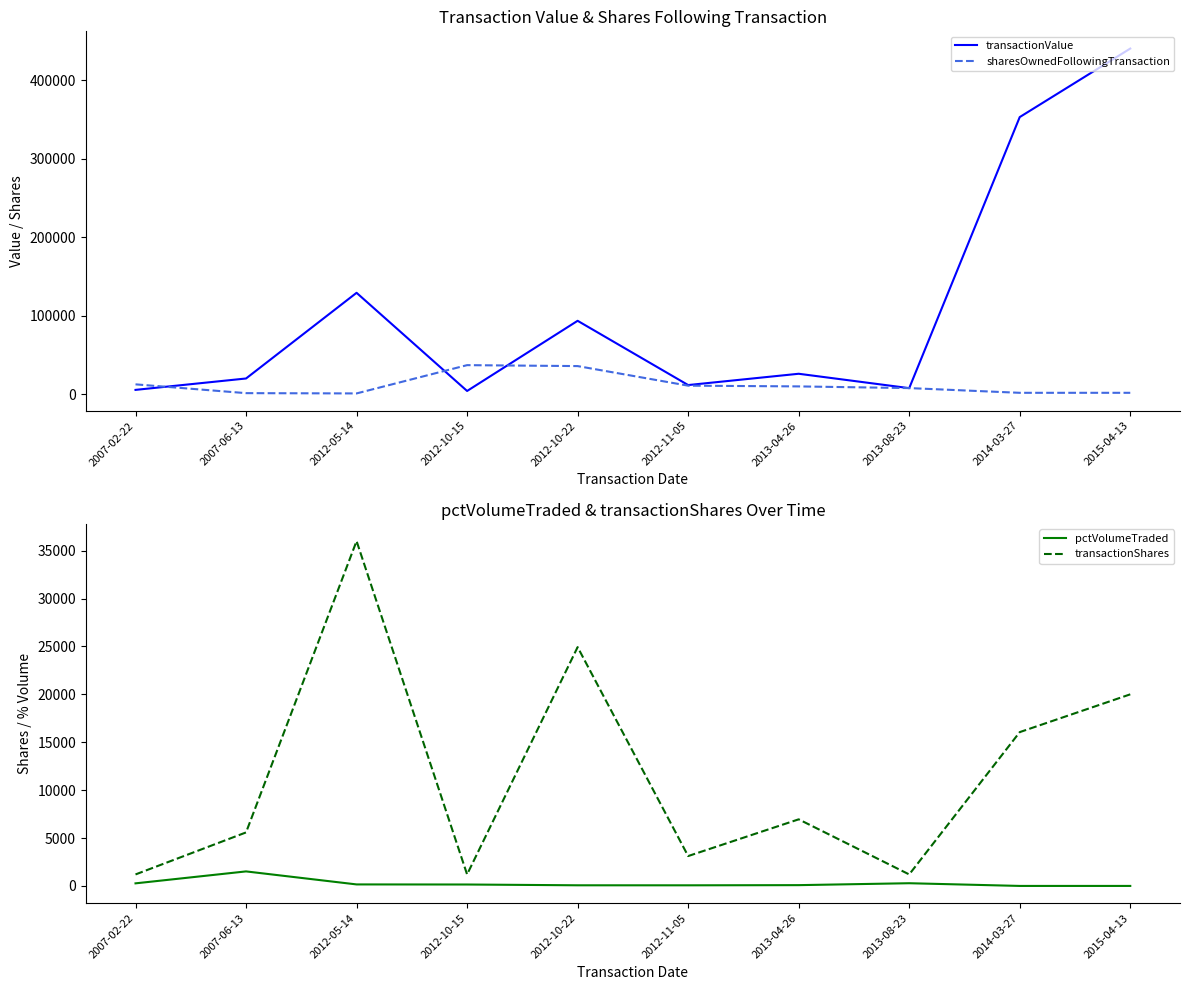

What is the difference between the pctVolumeTraded values at 2012-11-05 and 2013-04-26?

18